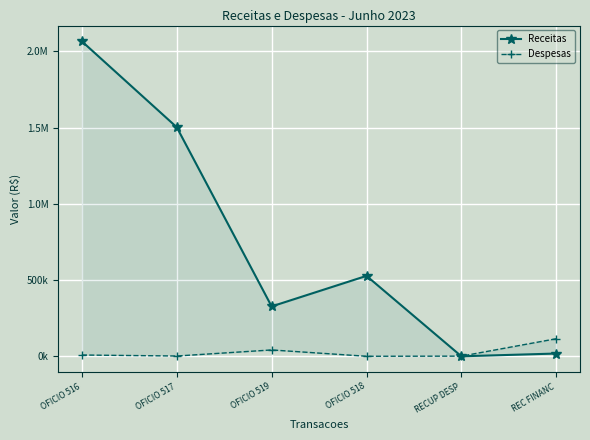

How many lines are shown in the chart?

2